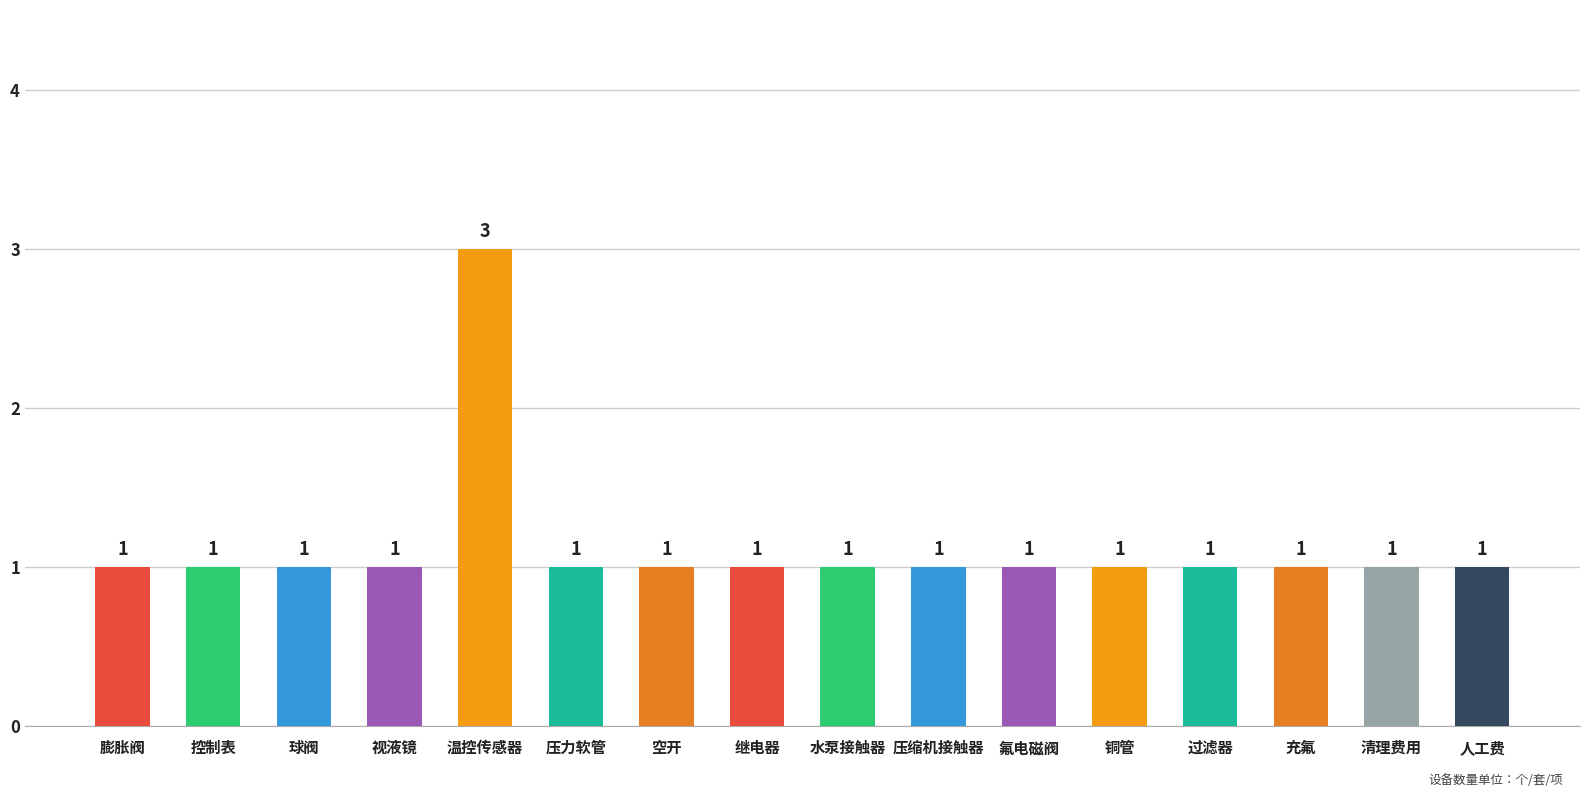

What is the minimum value shown in the chart?

1